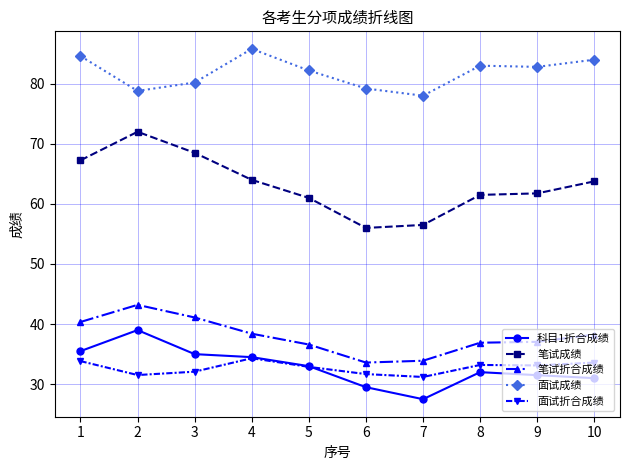

What is the highest value of the 面试成绩 series?

85.8